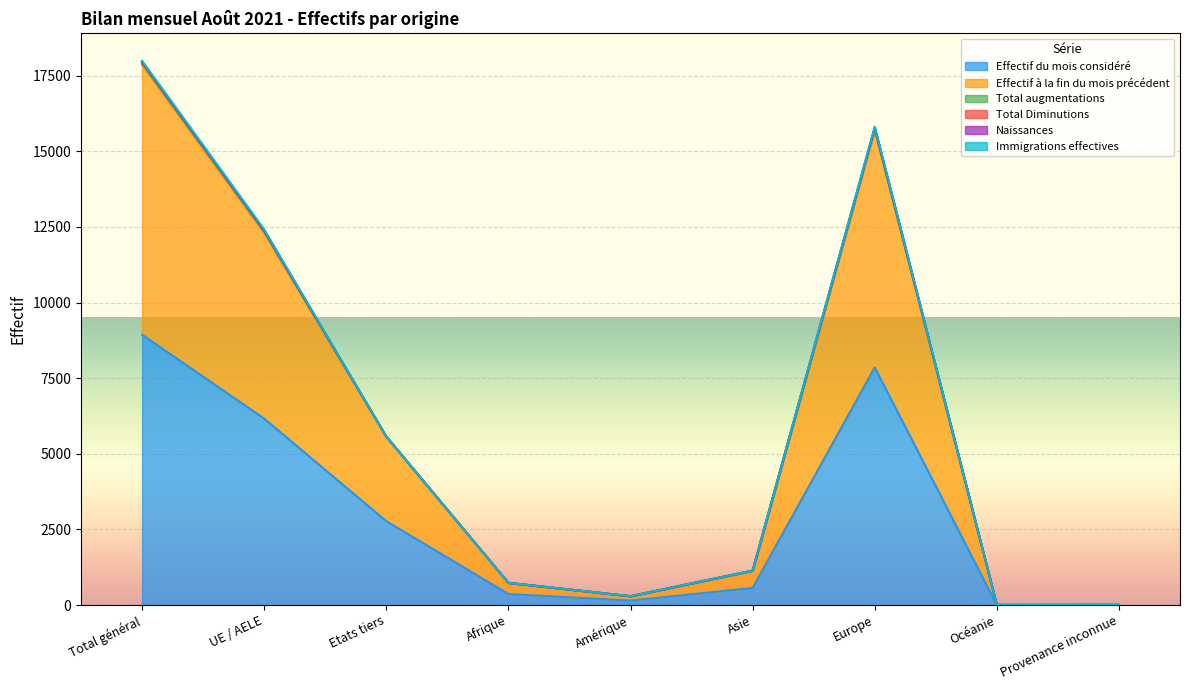

Does the chart display data point markers on the line(s)?

No